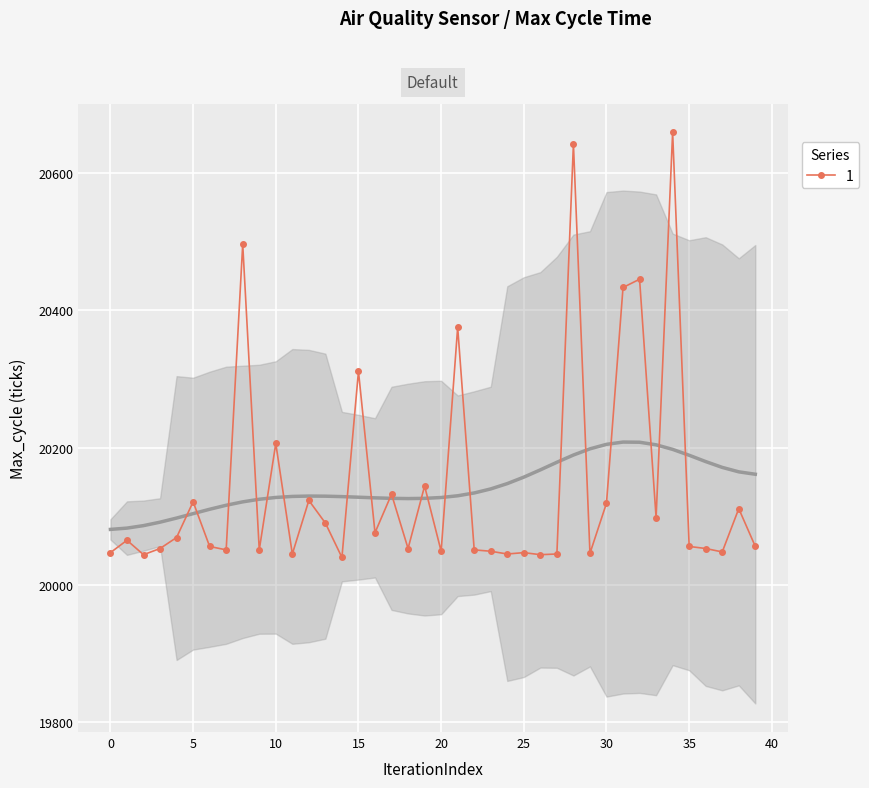

What is the difference between the maximum and minimum values?

619